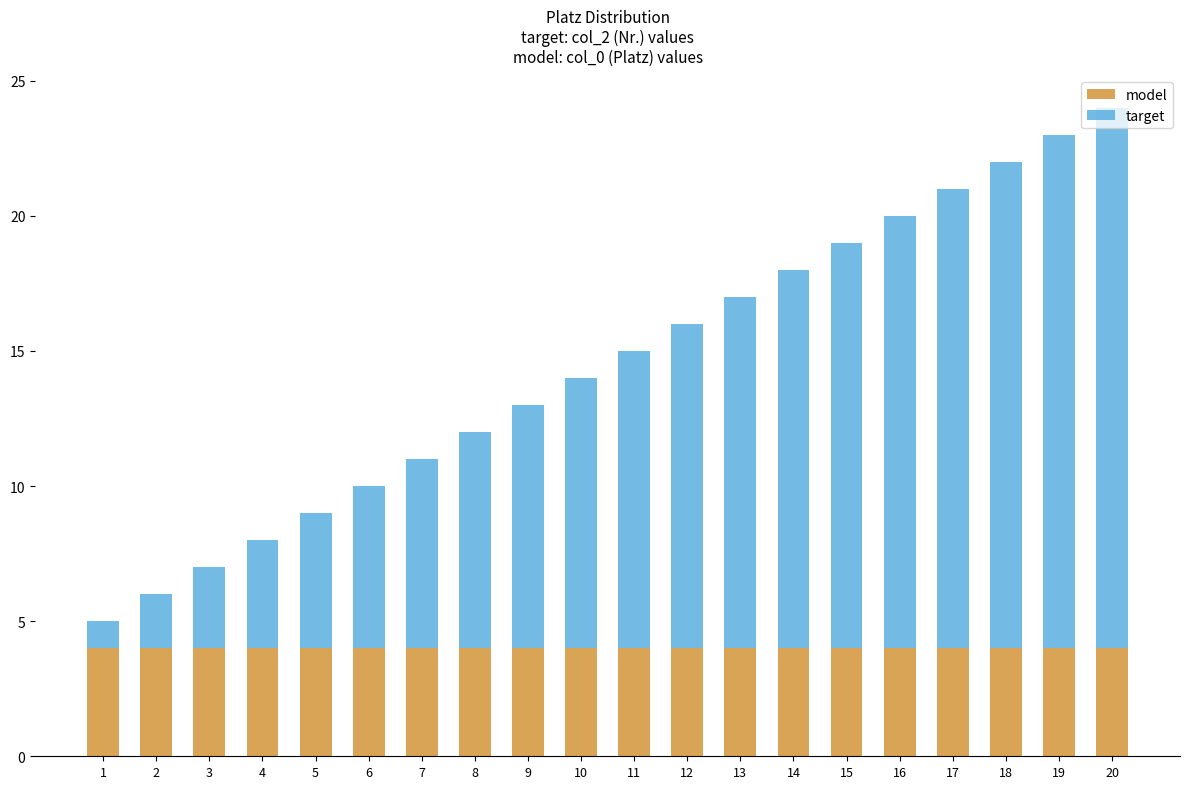

The value of model at 11 is 7. True or false?

False